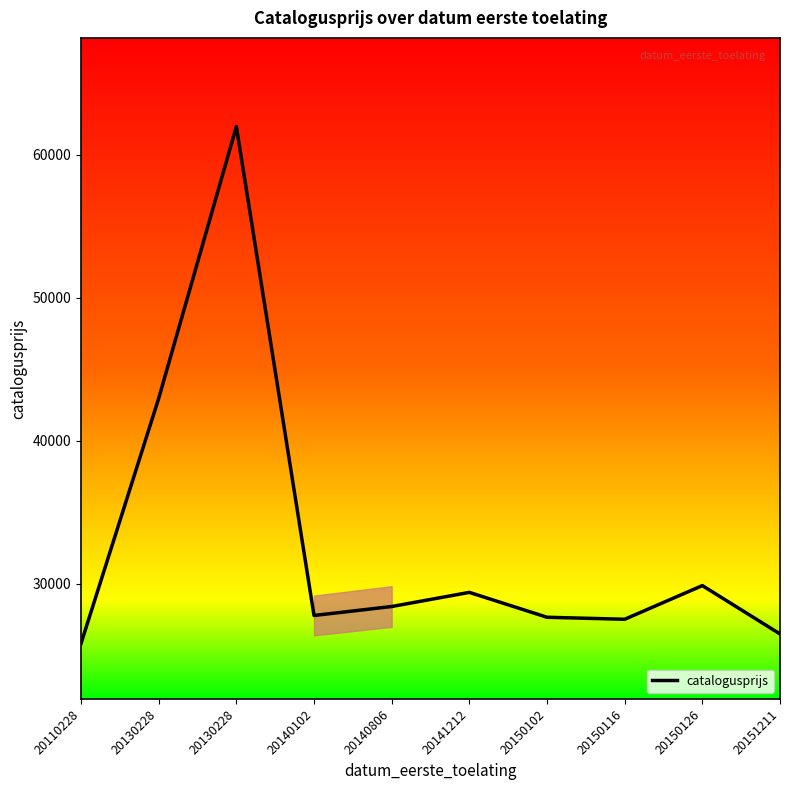

What is the difference between the maximum and minimum values?

36124